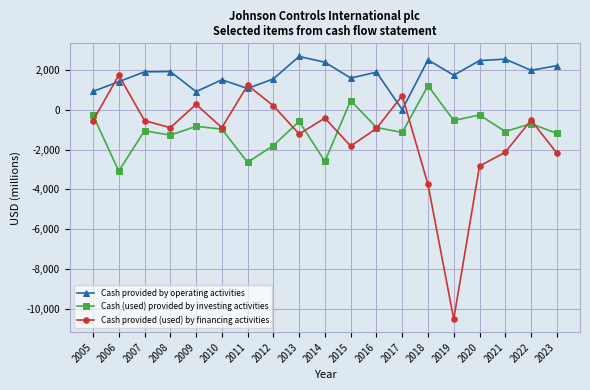

What is the value of the Cash (used) provided by investing activities point at the 3rd from the left?

-1051